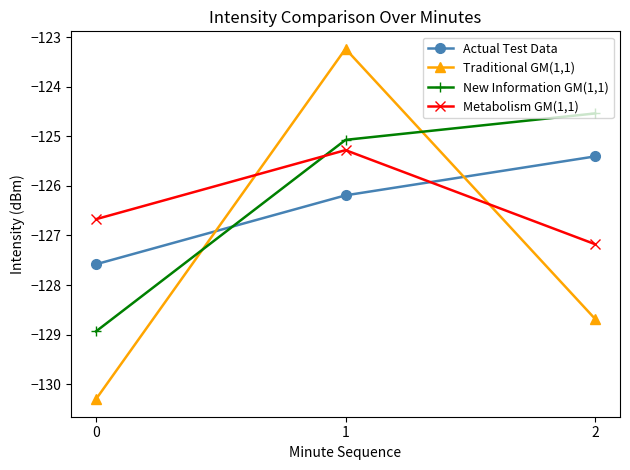

What are all the series names shown in the legend?

Actual Test Data, Traditional GM(1,1), New Information GM(1,1), Metabolism GM(1,1)